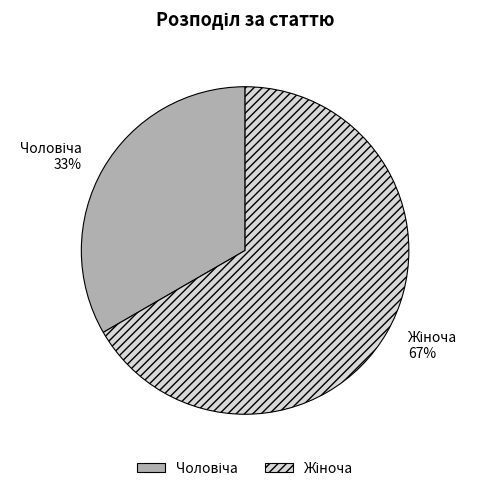

Is there any slice that represents more than half of the pie?

Yes